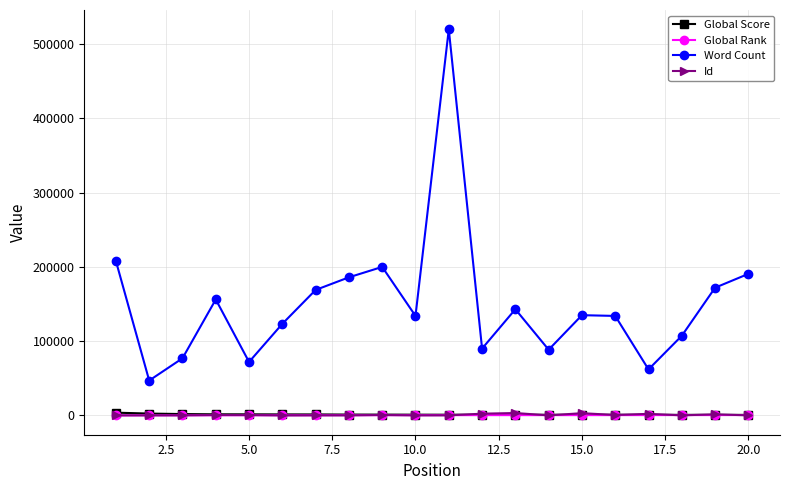

What is the difference between the maximum and minimum values in the Id series?

3217